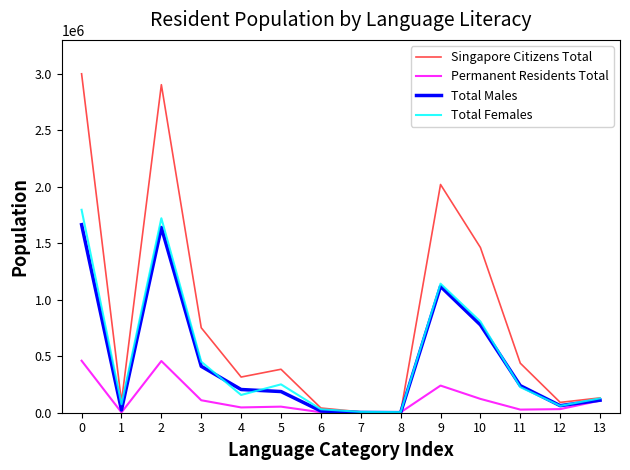

What is the average value of the Total Females series?

489790